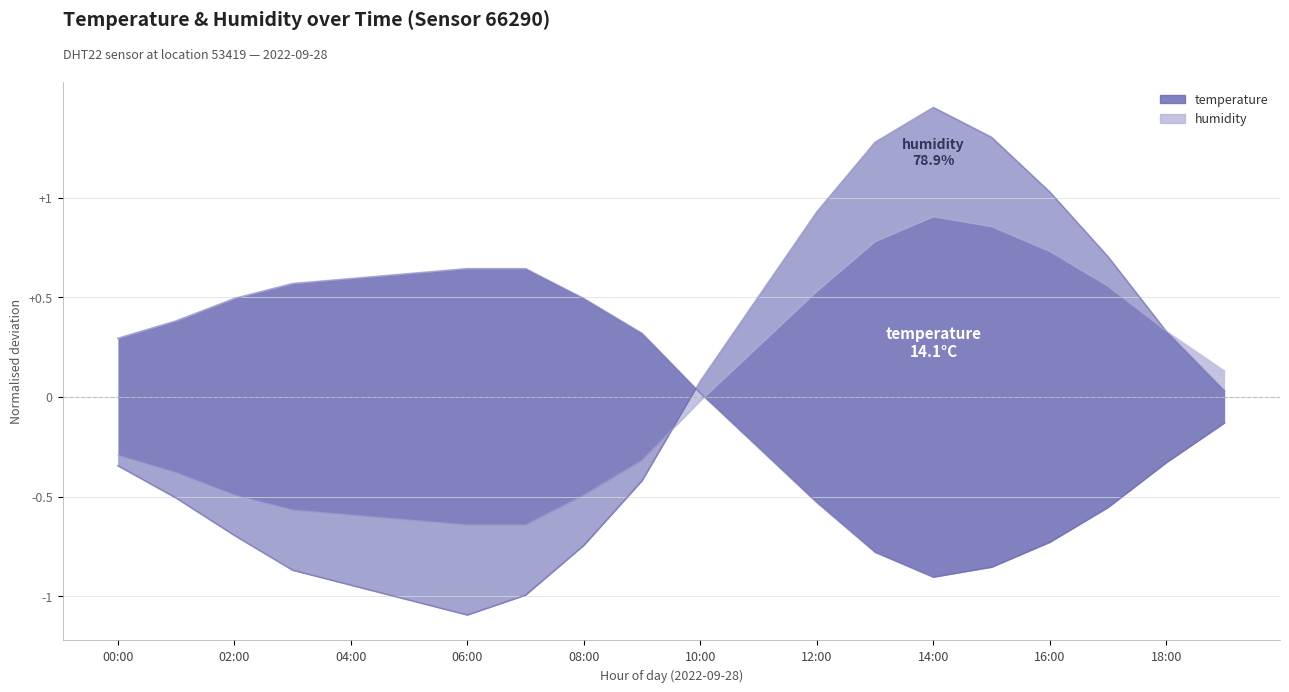

Where does the data first go above 0?

10:00